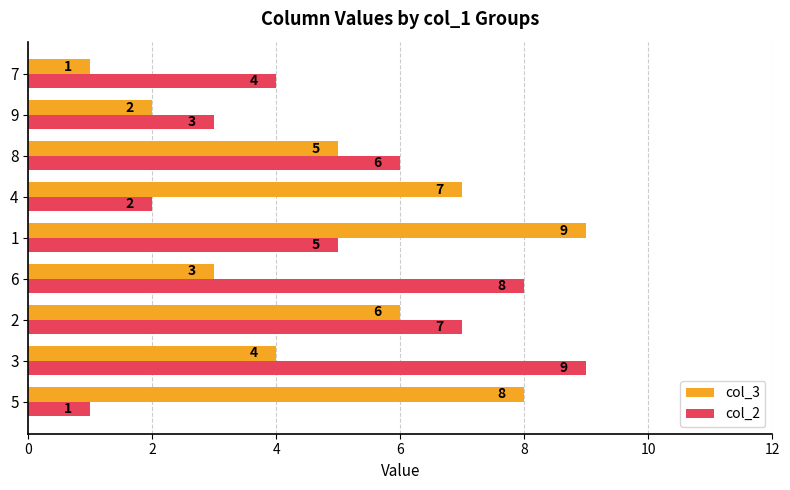

Is it true that col_2 equals 7 at 2?

True